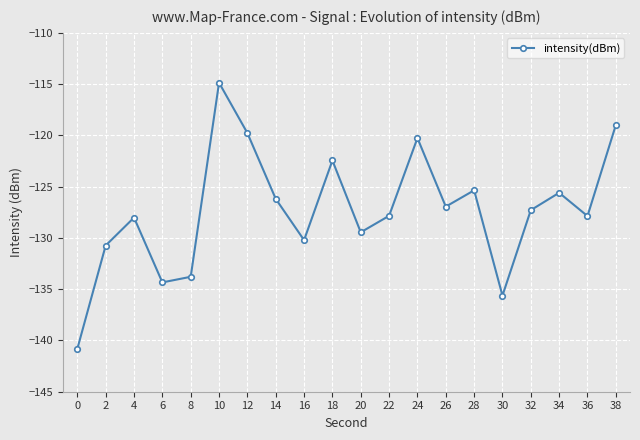

What is the value of the 15th point from the left?

-125.4